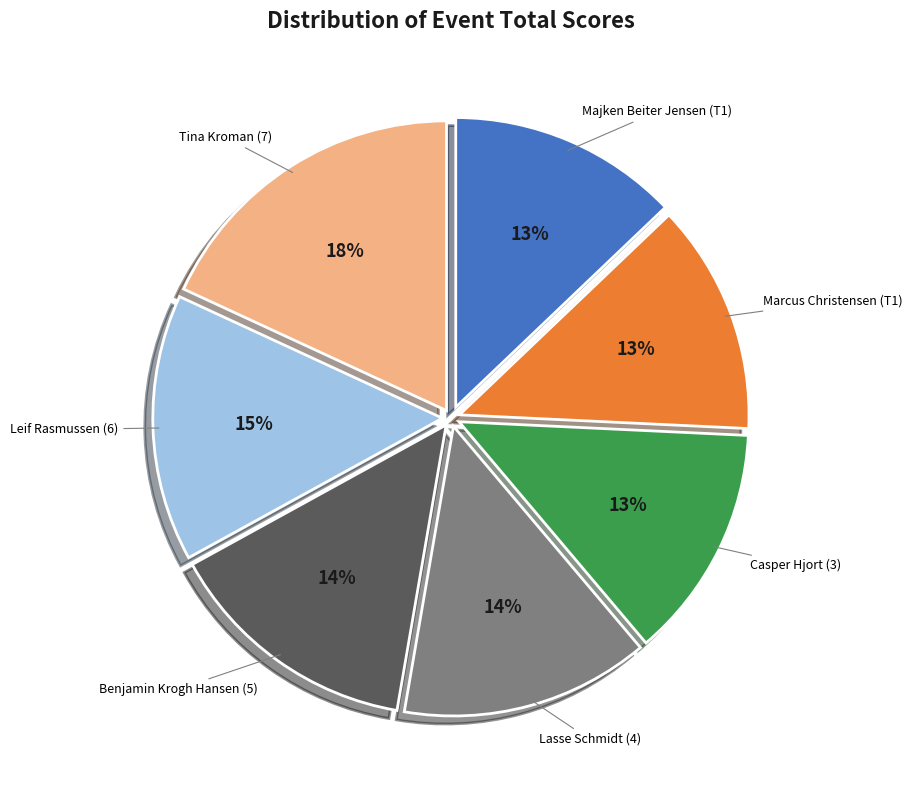

To the nearest percent, what is the difference between the largest and smallest slice percentages?

5%